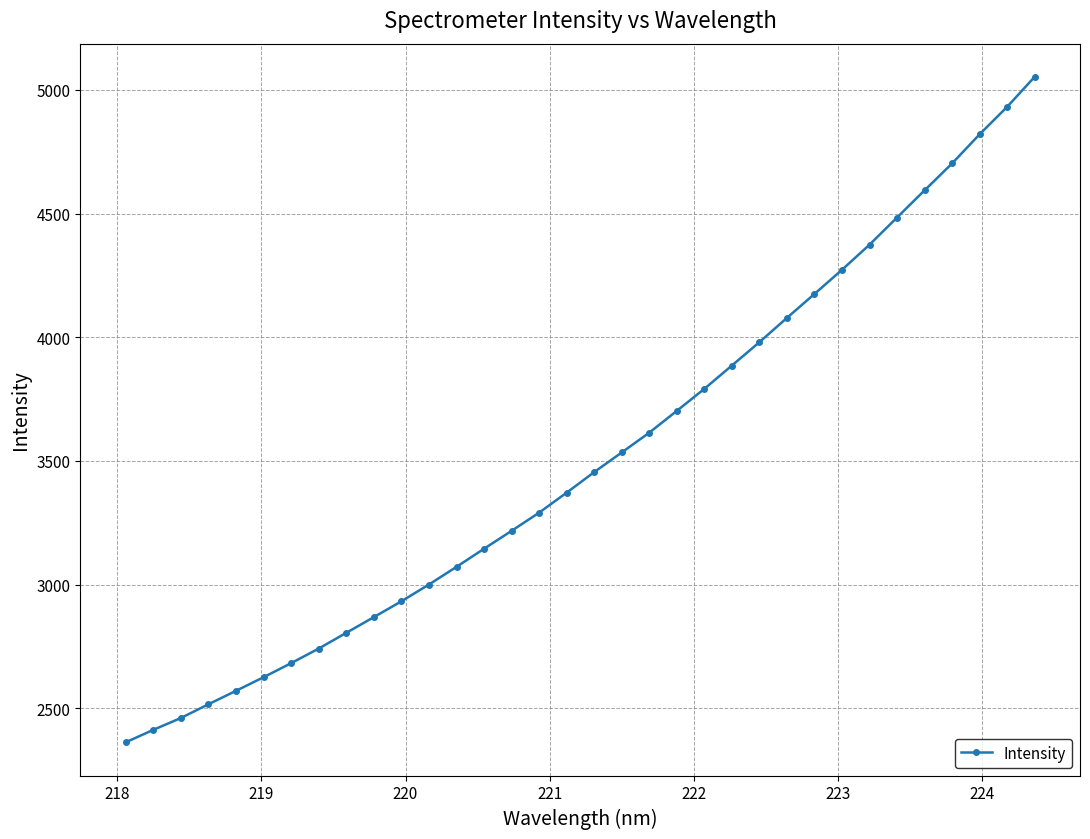

What is the maximum value shown in the chart?

5052.4